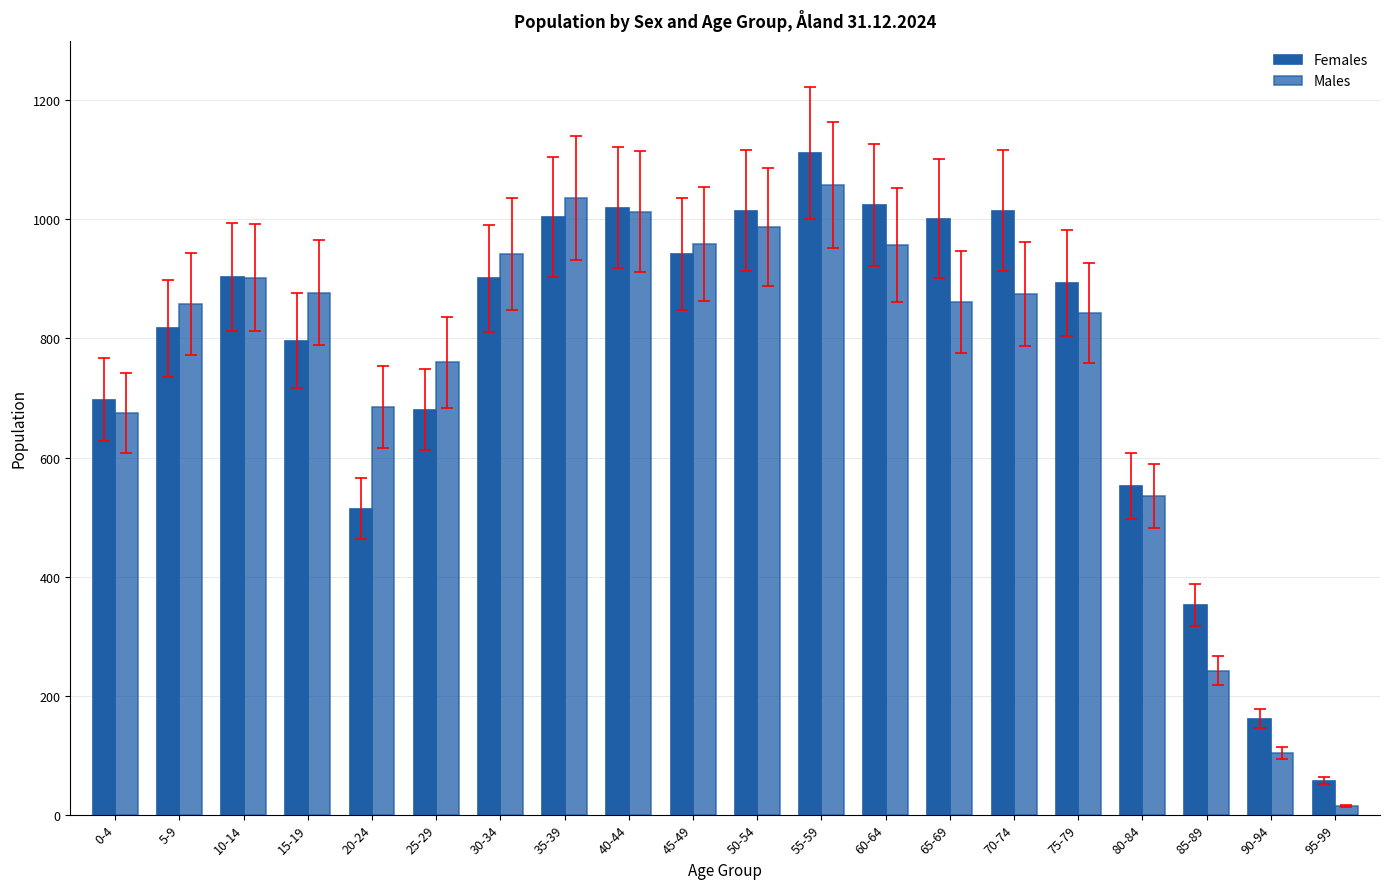

How many distinct data groups are displayed?

2